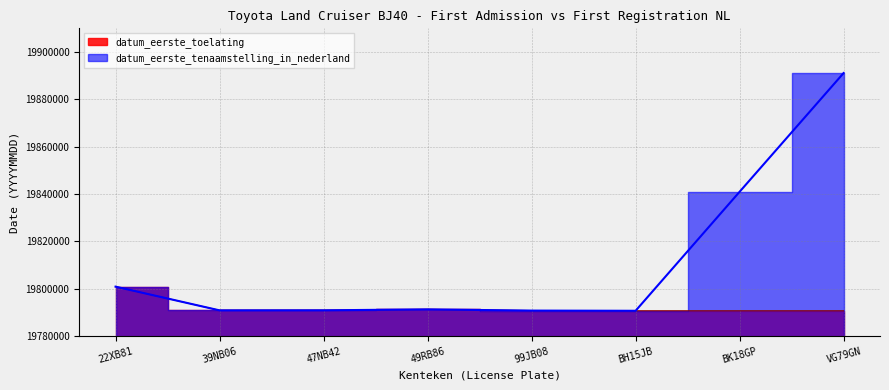

At which category is the sum across all series the highest?

VG79GN